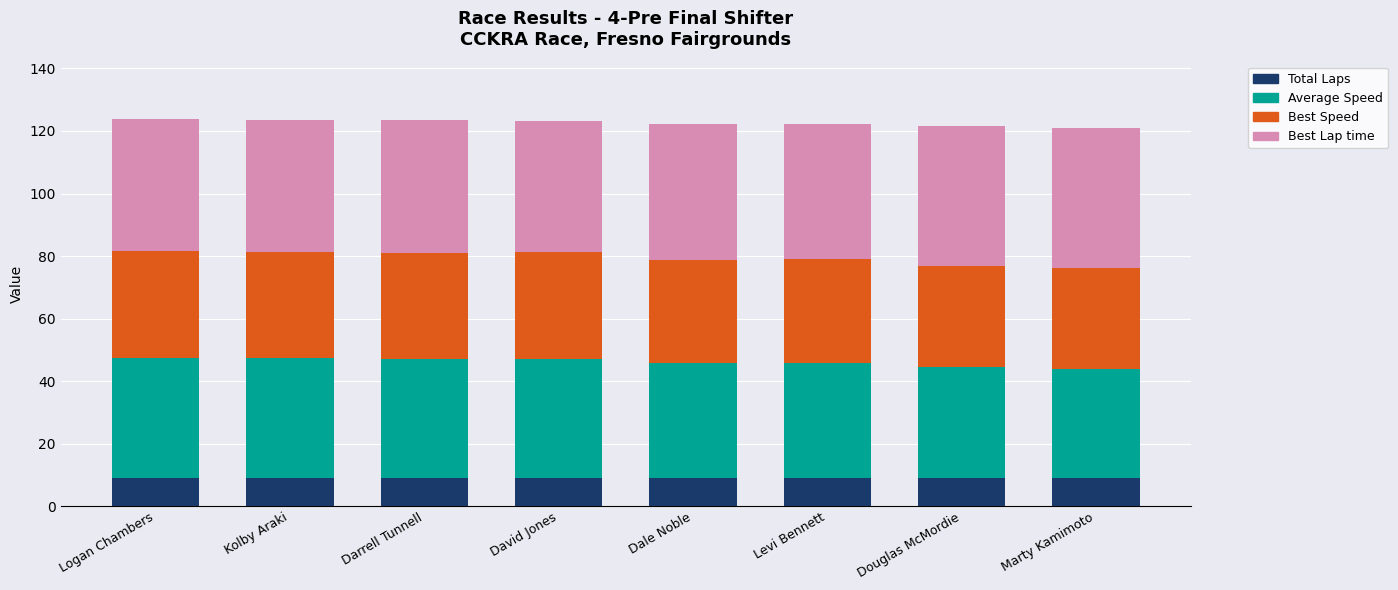

What value does the Total Laps series have at Darrell Tunnell?

9.0